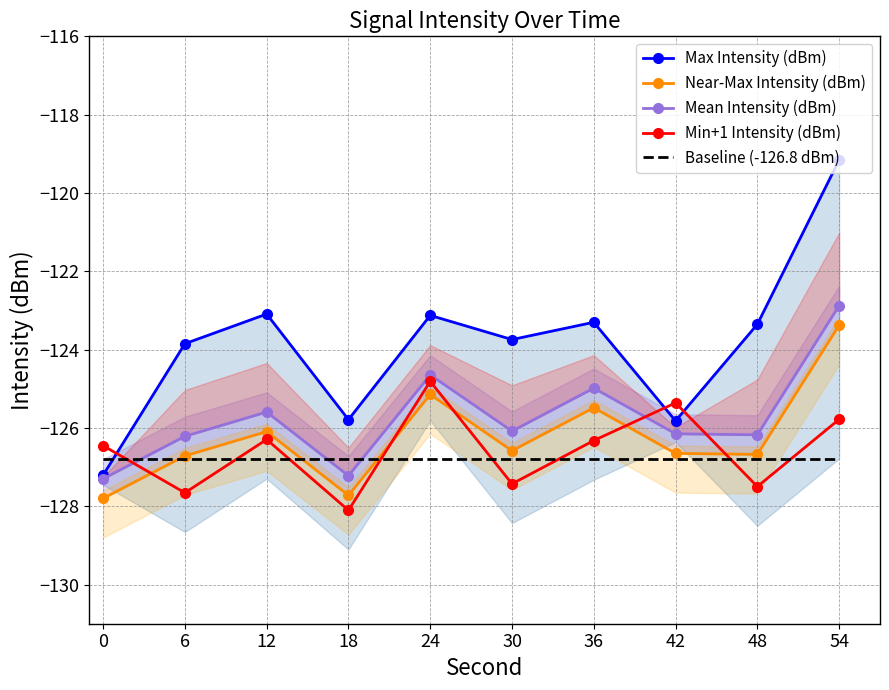

Which series ends up on top after the final intersection of Min+1 Intensity (dBm) and Baseline (-126.8 dBm)?

Min+1 Intensity (dBm)